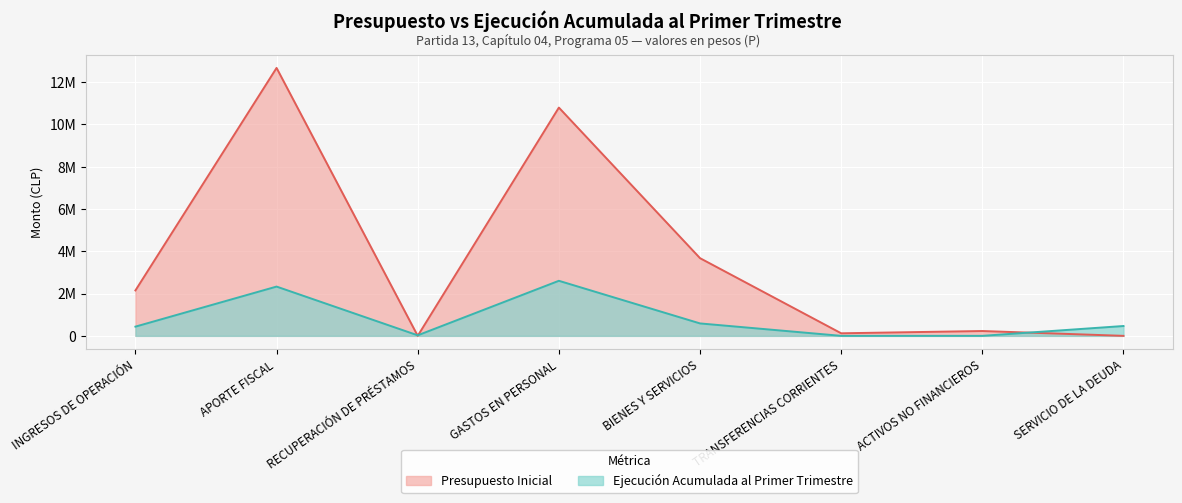

What position from the right is BIENES Y SERVICIOS?

4